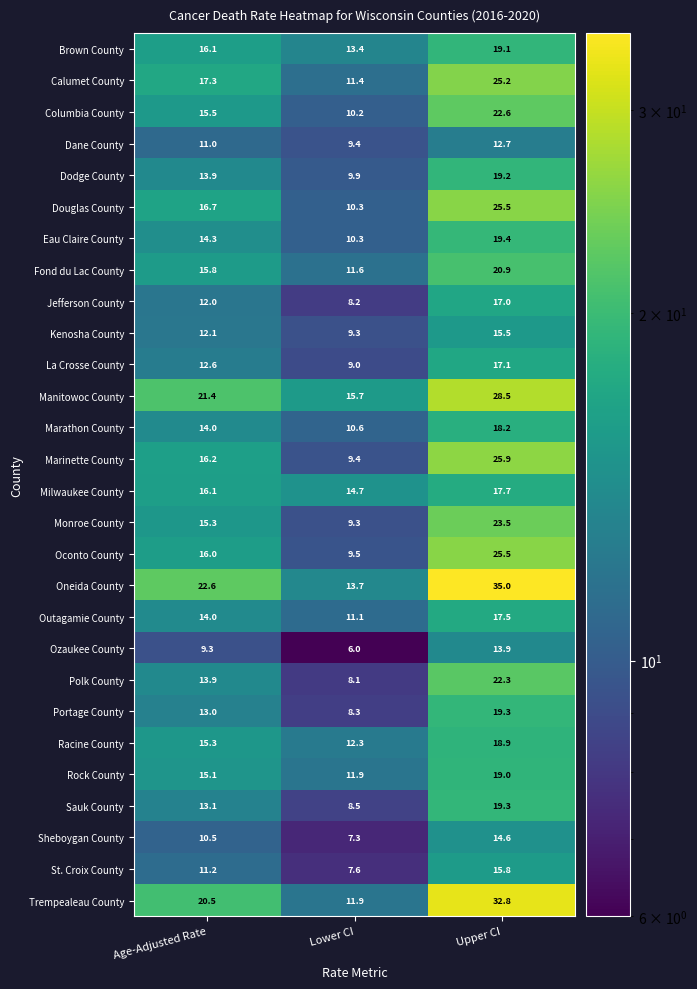

What is the highest value of the Outagamie County series?

17.5